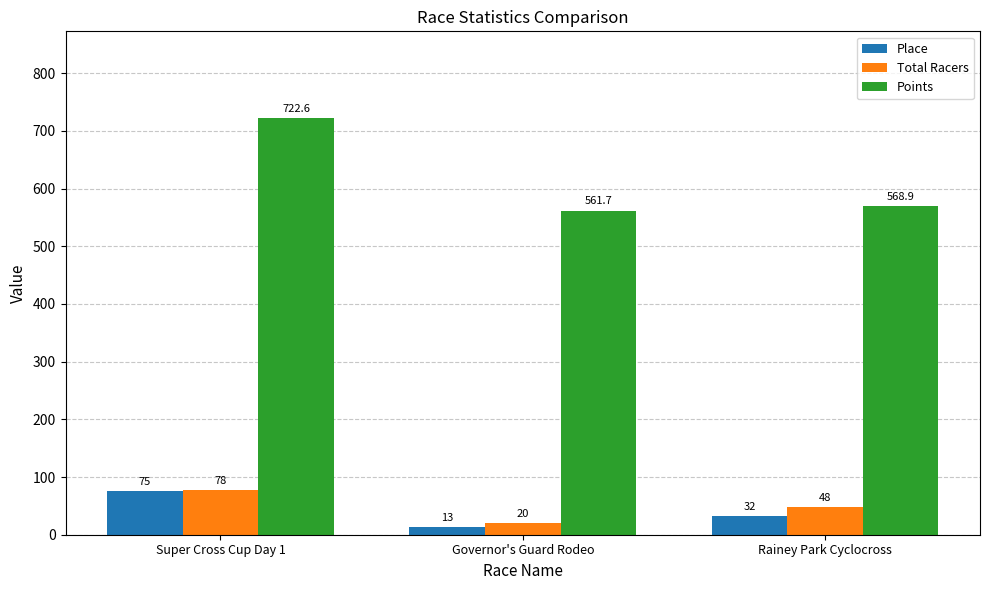

The Total Racers series shows 77.9 at Rainey Park Cyclocross. True or false?

False